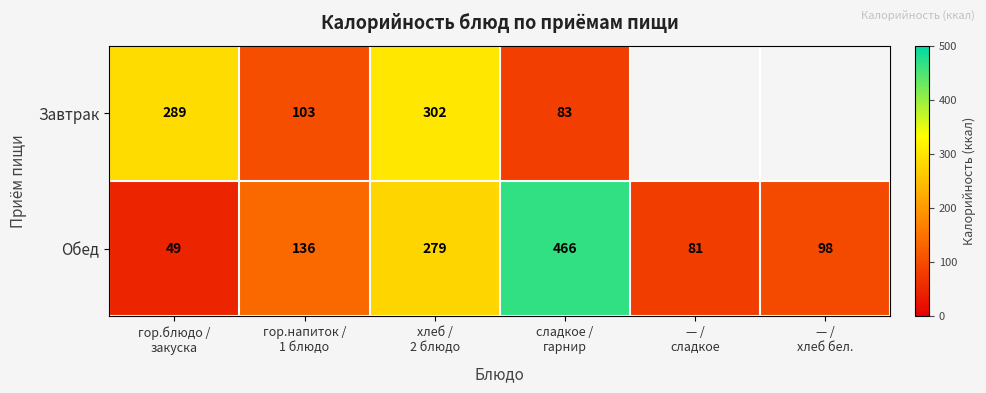

True or false: Обед has a value of 81.0 at — / сладкое.

True